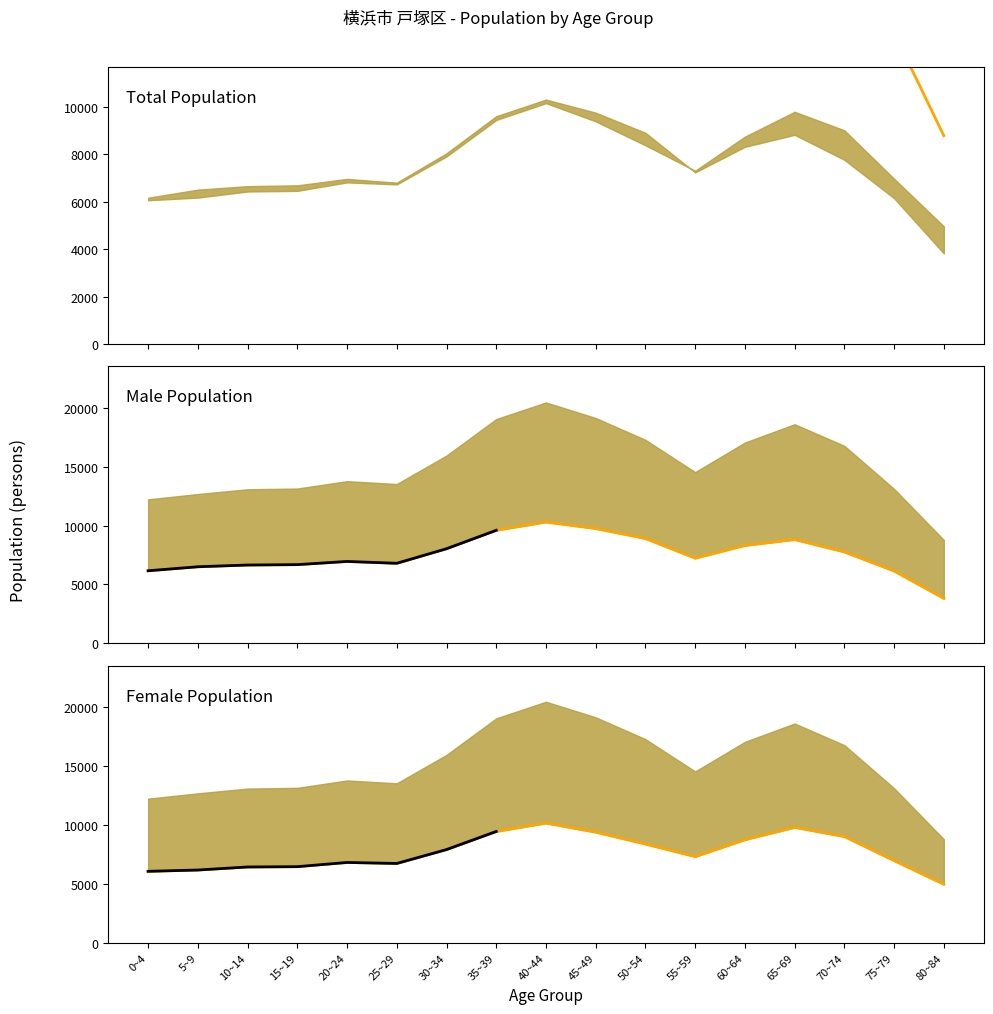

Which category has the highest value in the Total series?

40~44